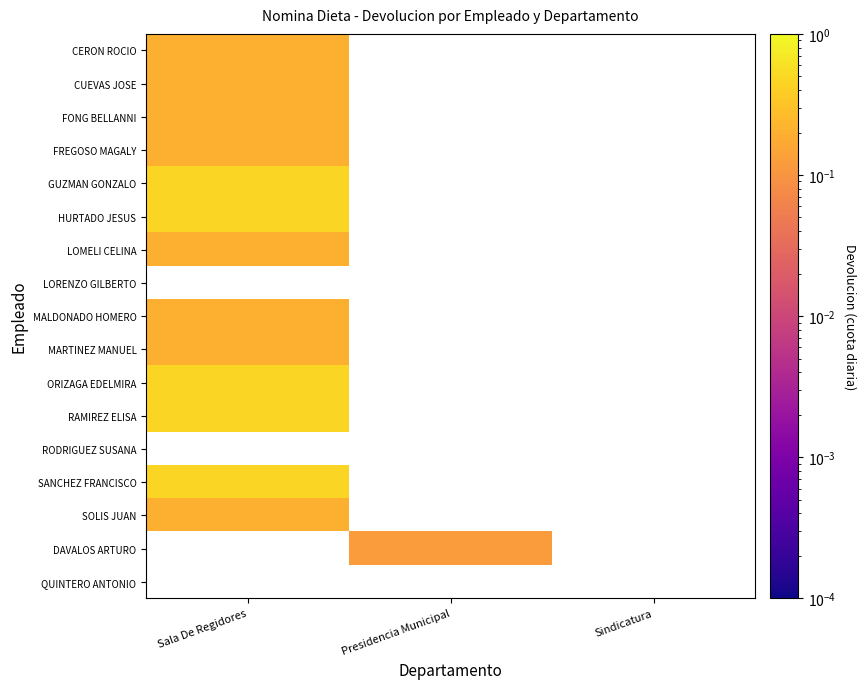

Between Sindicatura and Sala De Regidores, which is larger?

Sala De Regidores